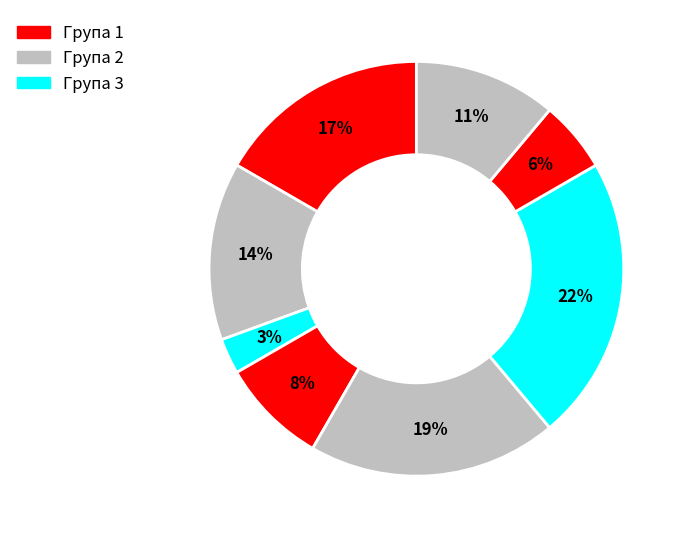

To the nearest percent, what is the difference between the largest and smallest slice percentages?

19%